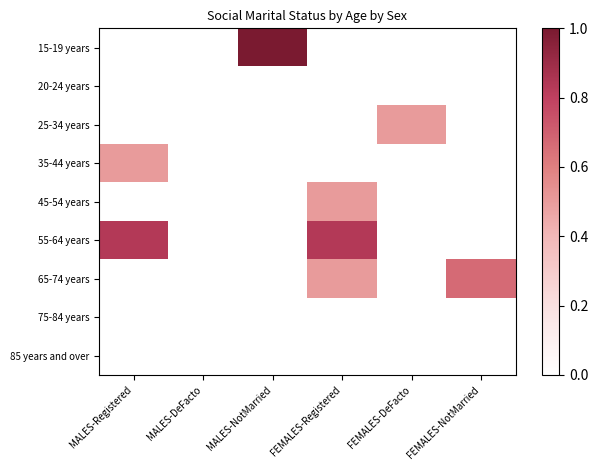

At which category is the sum across all series the highest?

FEMALES-Registered